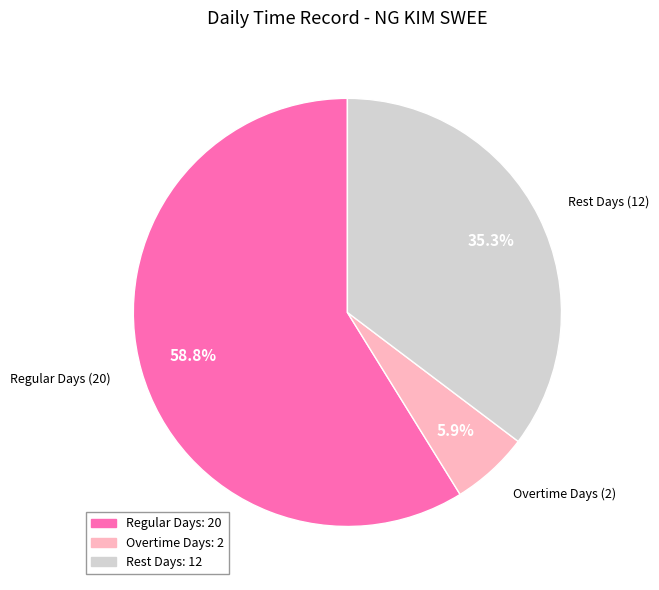

Is there any slice that represents more than half of the pie?

Yes